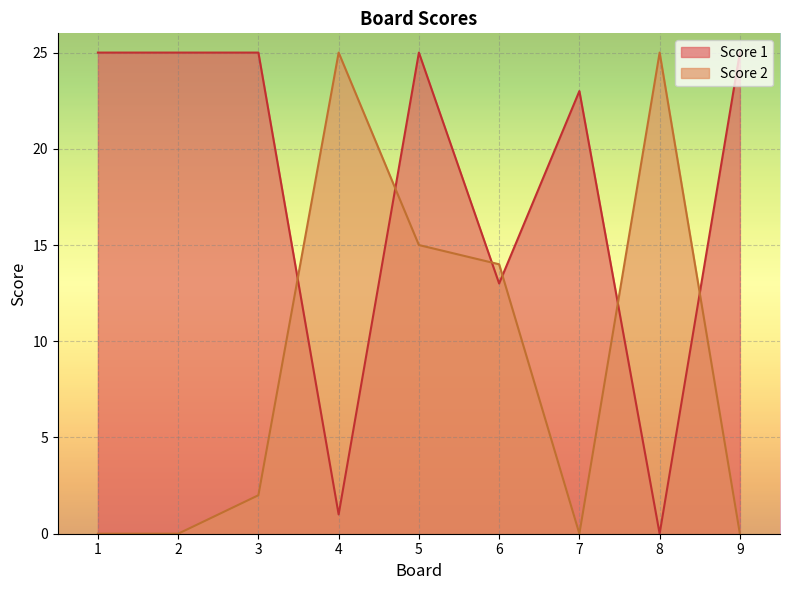

Which series has the widest spread of values?

Score 1